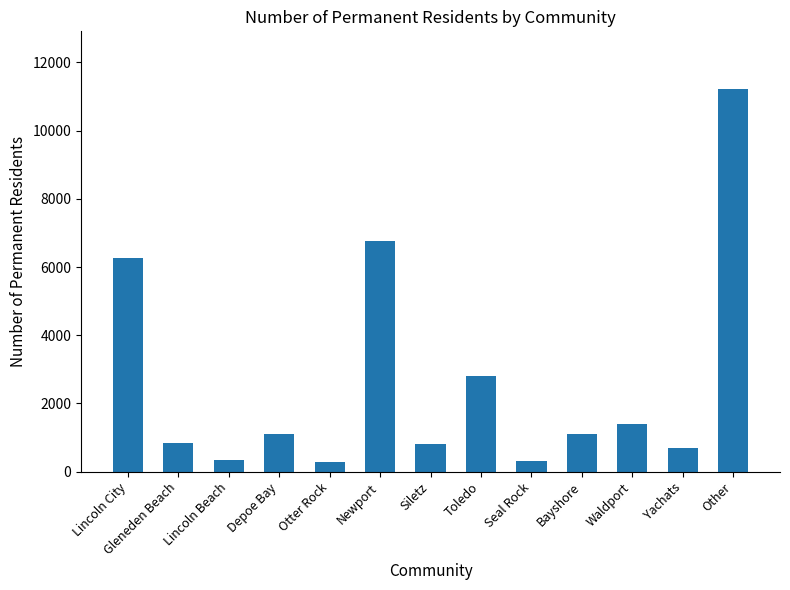

Does the chart contain any negative values?

No